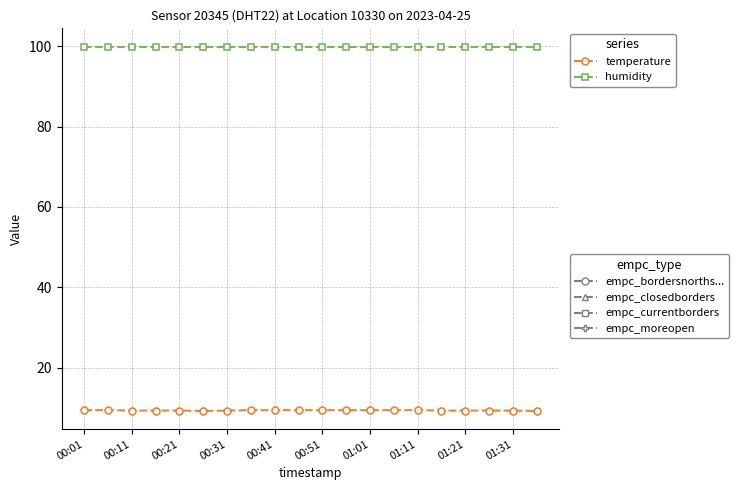

What is the minimum value shown in the chart?

9.2